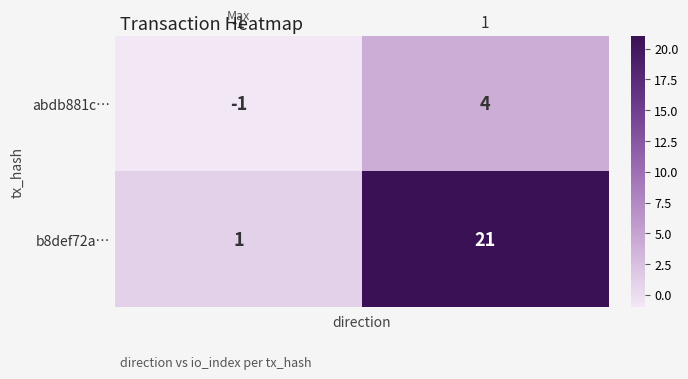

Reading left to right, extract all data points from this chart.

abdb881c…: -1=-1	1=4
b8def72a…: -1=1	1=21